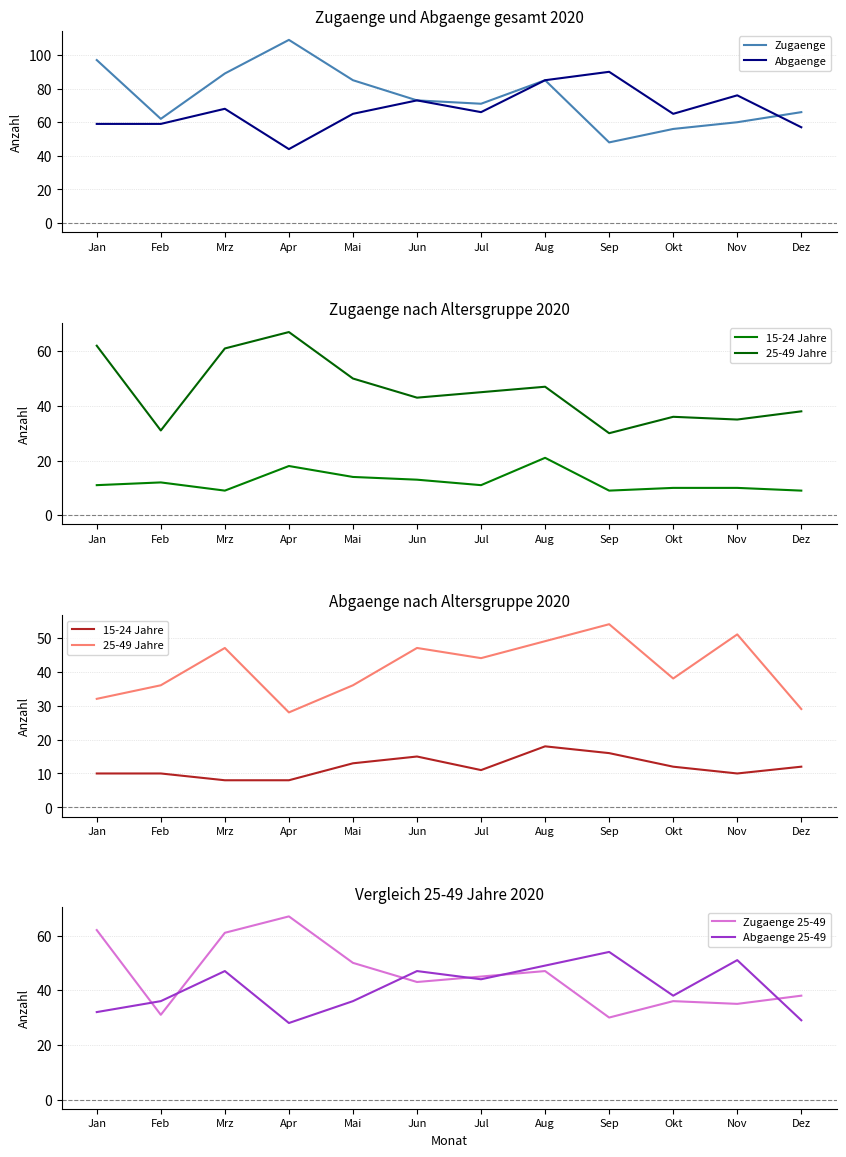

What position from the left is Okt?

10